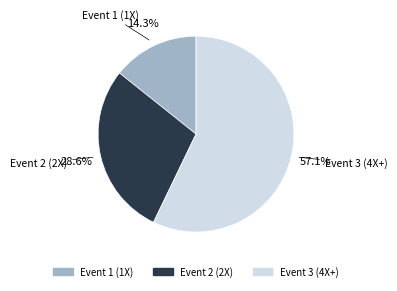

Which has a higher value, Event 2 (2X) or Event 3 (4X+)?

Event 3 (4X+)